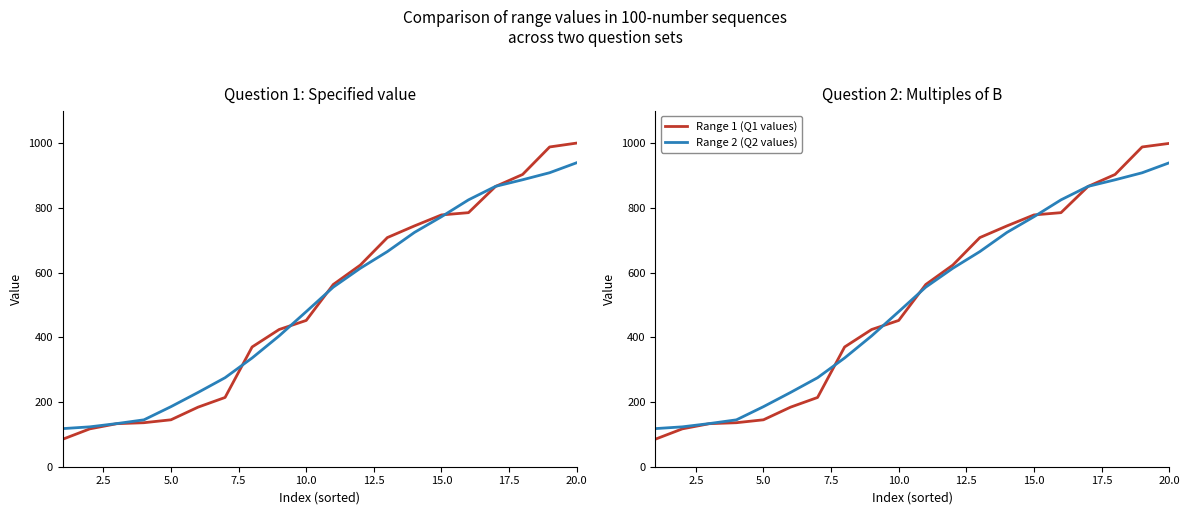

Which series has the largest range (max minus min)?

Range 1 (Q1 values)